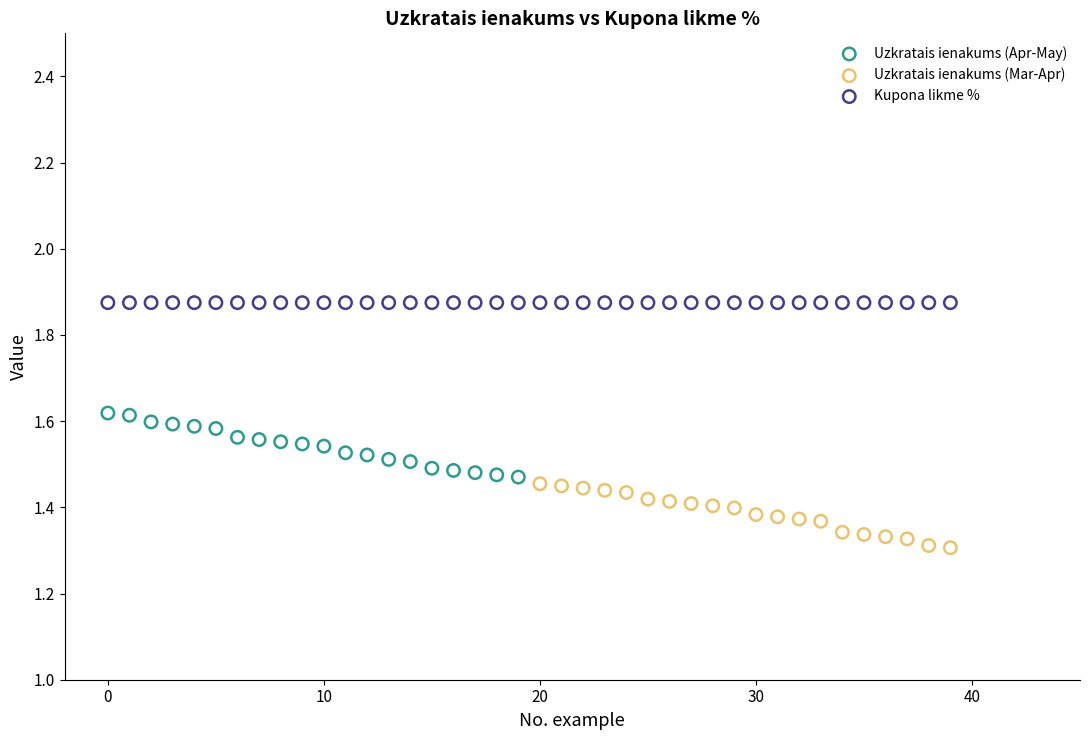

What are all the series names shown in the legend?

Uzkratais ienakums (Apr-May), Uzkratais ienakums (Mar-Apr), Kupona likme %